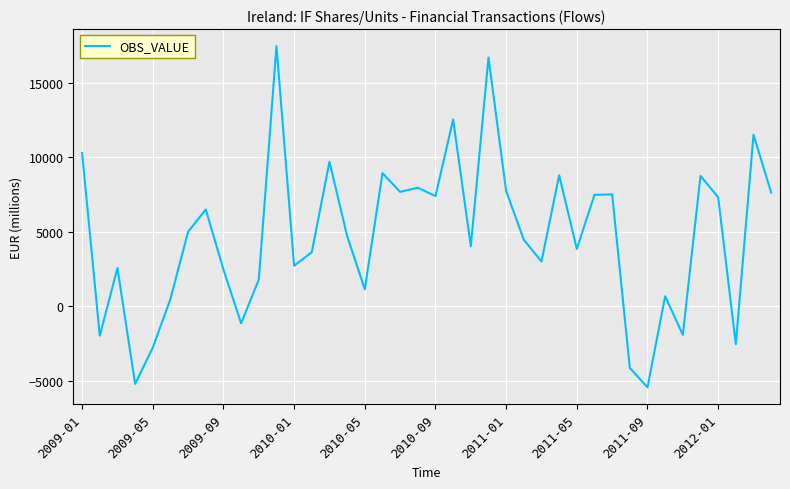

What is the smallest value displayed?

-5459